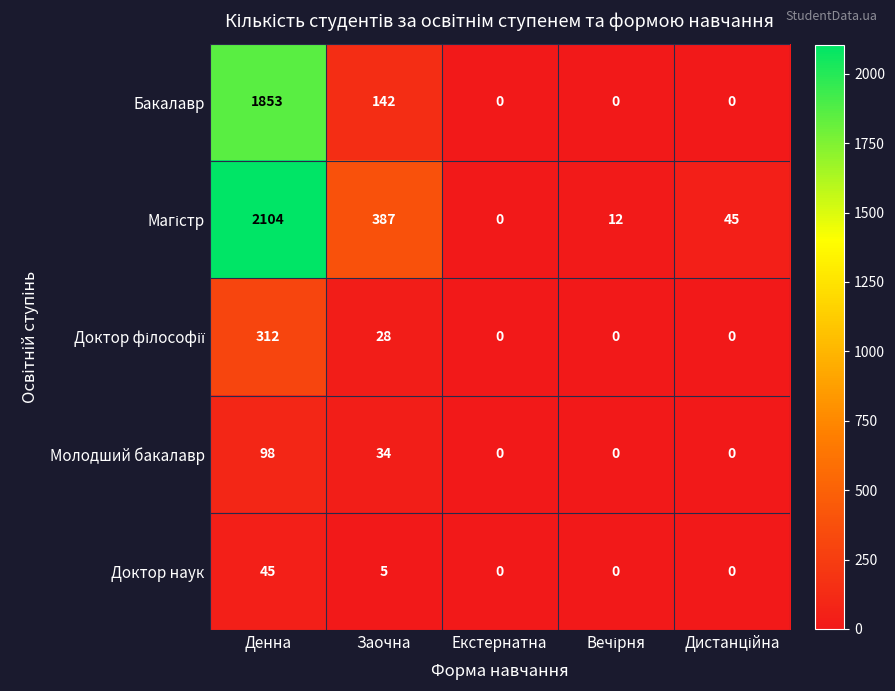

Which label corresponds to the largest value in the chart?

Денна